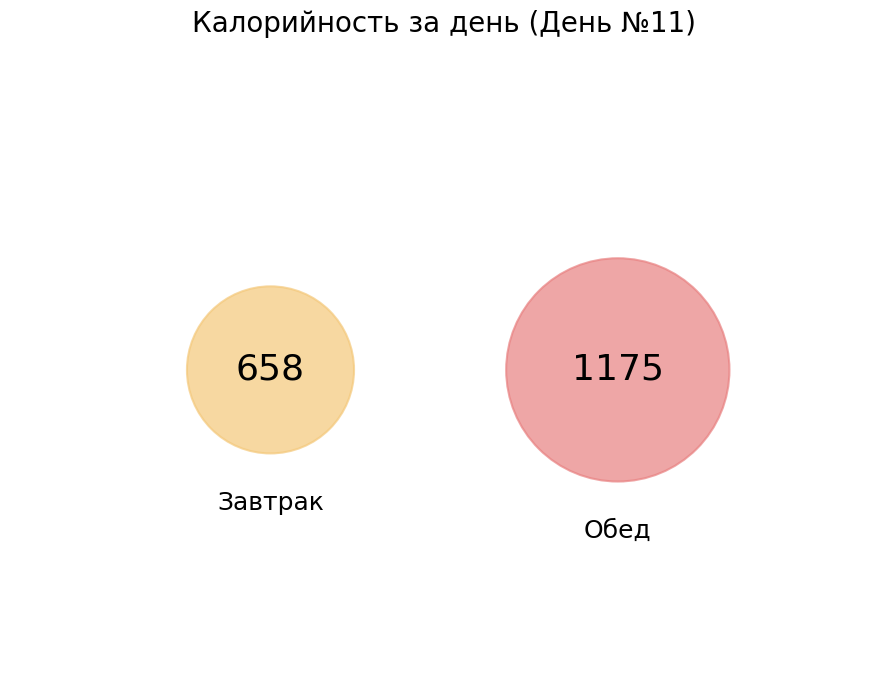

To the nearest percent, what is the difference between the largest and smallest slice percentages?

28%